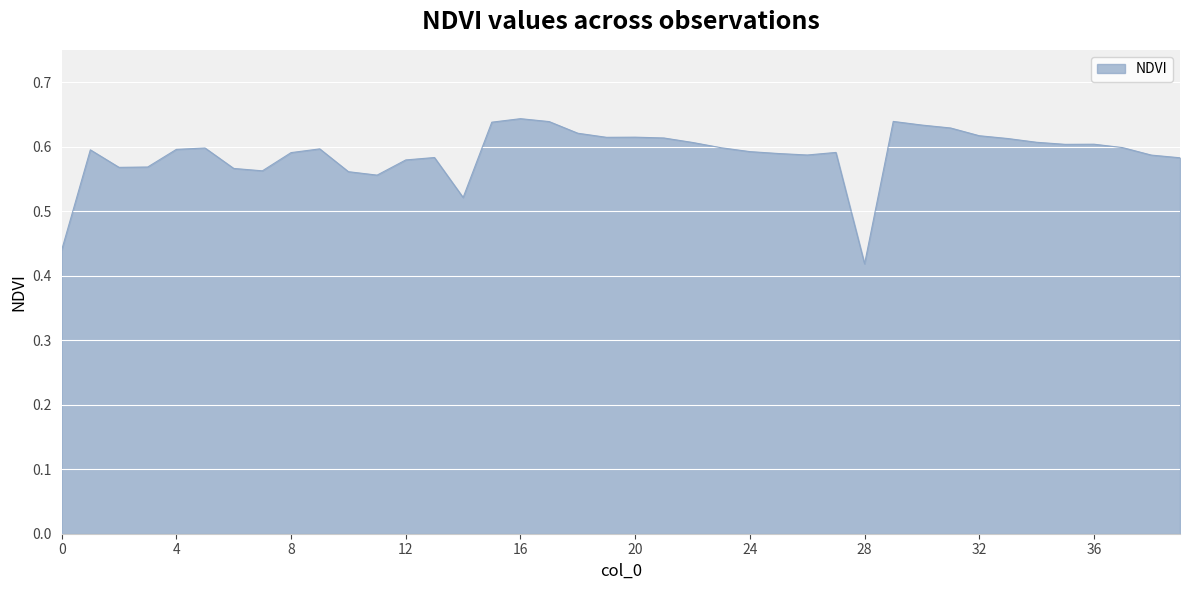

Does the chart have visible grid lines?

Yes